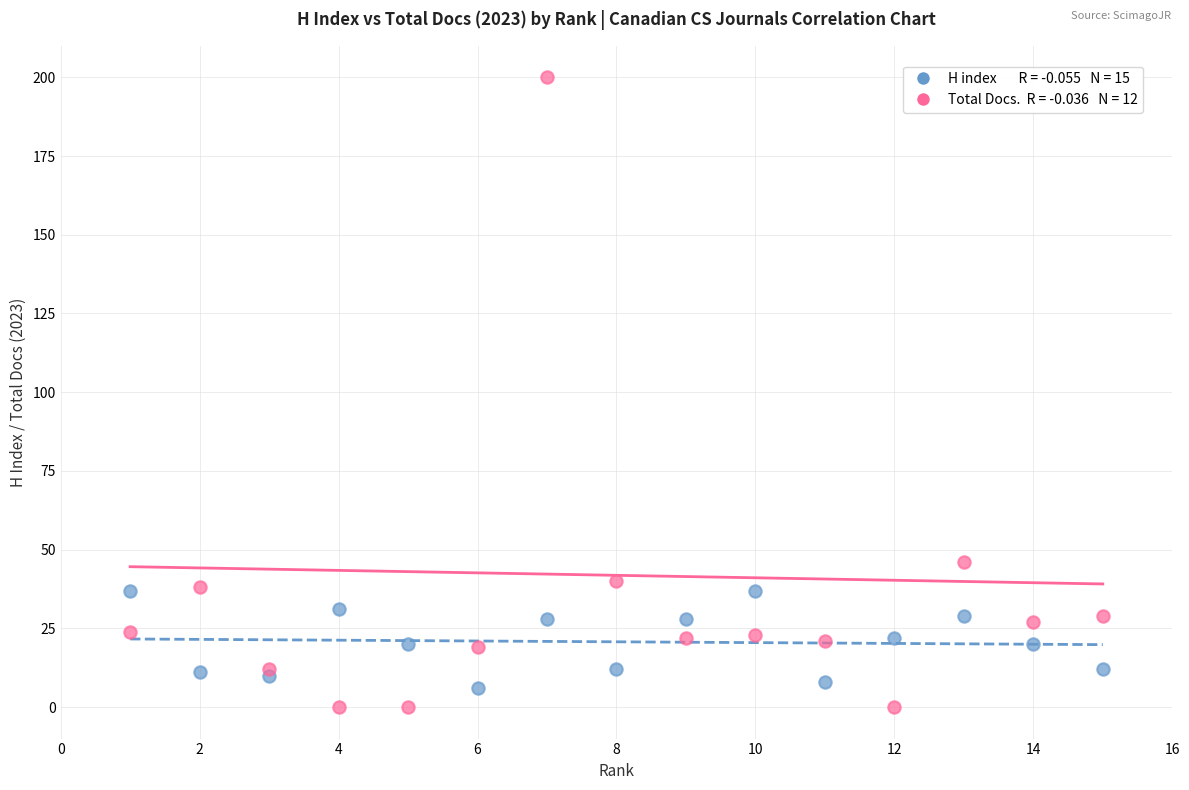

Across all series, what Y value is closest to 100?

46